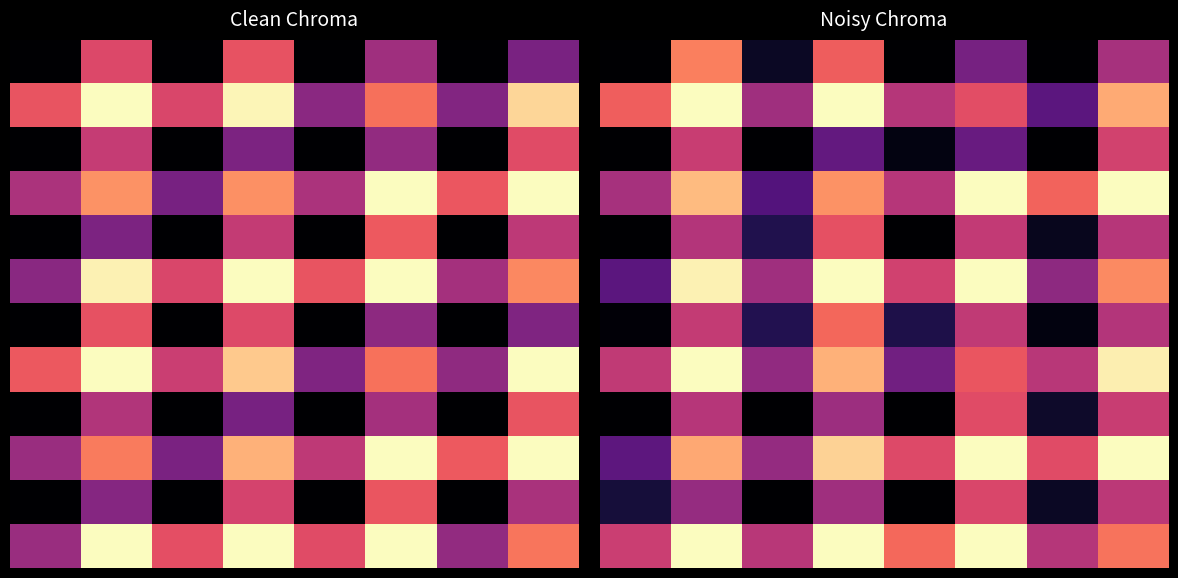

True or false: 6 has a value of 0.5 at 7.

True